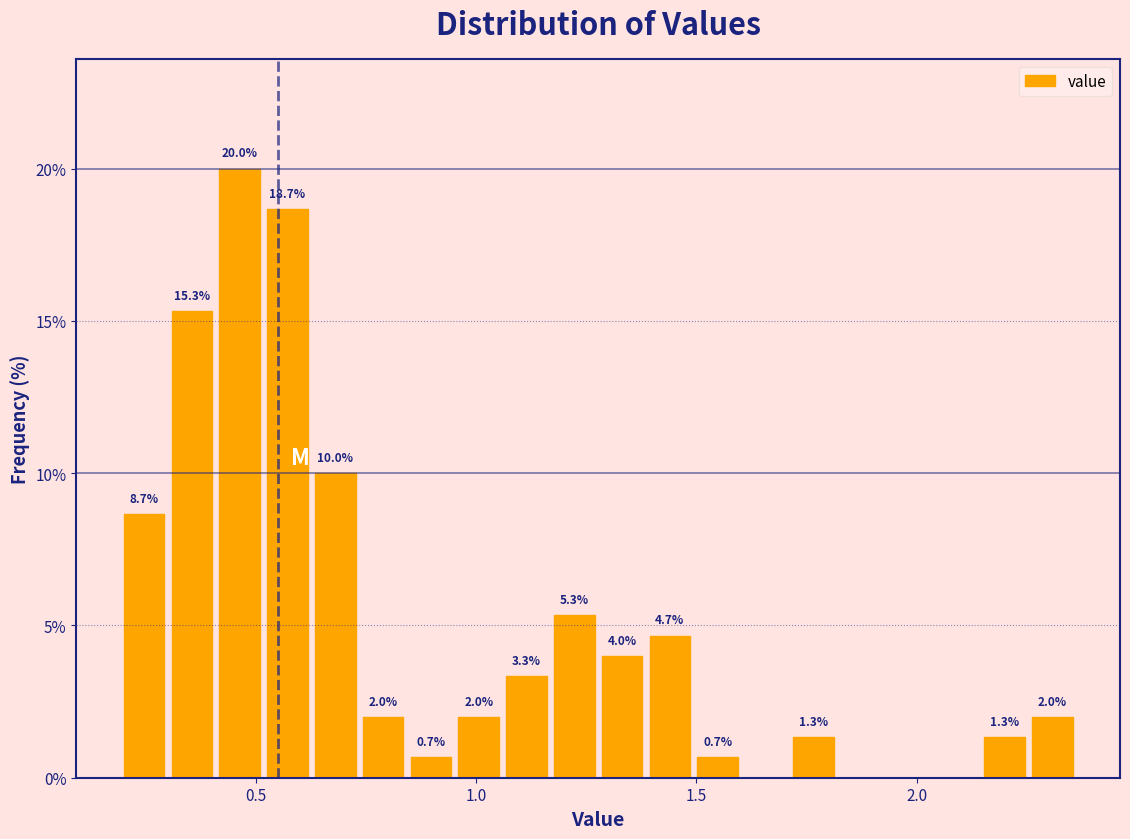

Around what value on the x-axis is the tallest bar? Give the approximate position of its centre, as read against the axis.

0.45